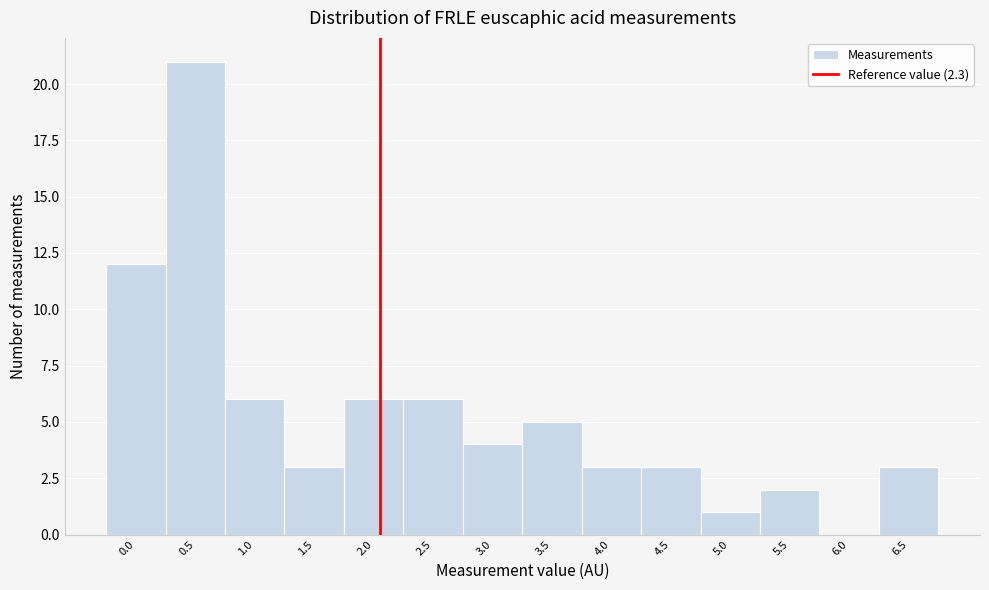

Reading left to right, list all the values displayed in this chart.

0.0=12	0.5=21	1.0=6	1.5=3	2.0=6	2.5=6	3.0=4	3.5=5	4.0=3	4.5=3	5.0=1	5.5=2	6.0=0	6.5=3